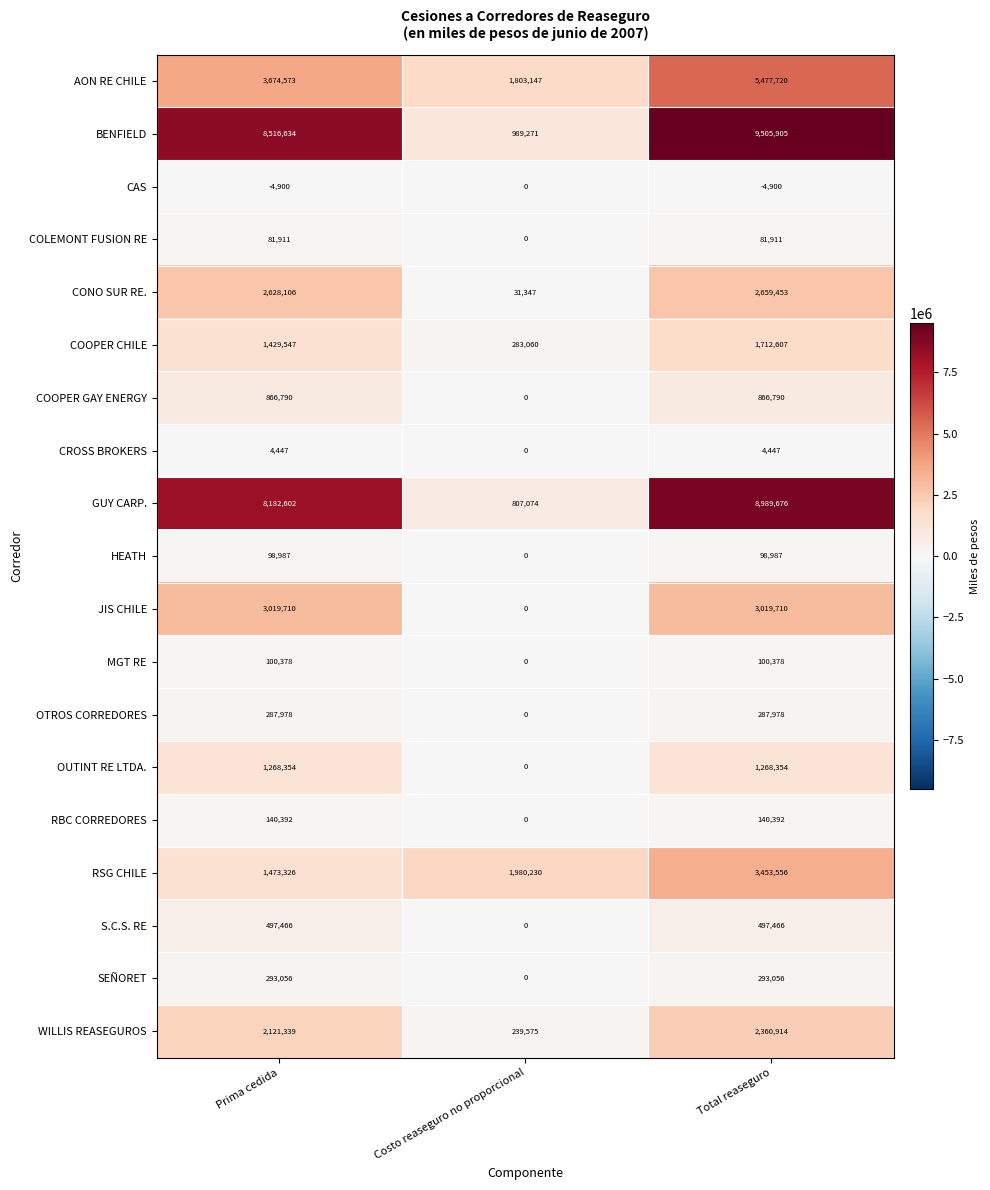

Which series has the largest range (max minus min)?

BENFIELD